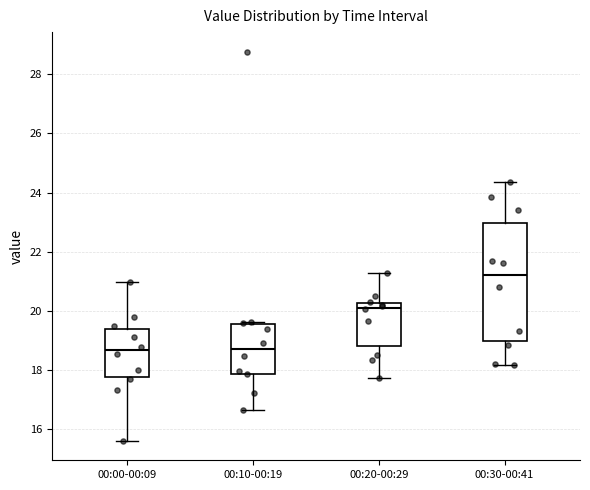

Reading left to right, read every box against the y-axis: the position of its median line, the range the box covers, and the ends of its whiskers. The values are not printed on the chart, so give them approximately, as read against the axis.

00:00-00:09: median 18.6, box 17.8 to 19.4, whiskers 15.6 to 21.0
00:10-00:19: median 18.8, box 17.8 to 19.6, whiskers 16.6 to 19.6 (just above the box's upper edge)
00:20-00:29: median 20.2 (just below the box's upper edge), box 18.8 to 20.2, whiskers 17.8 to 21.2
00:30-00:41: median 21.2, box 19.0 to 23.0, whiskers 18.2 to 24.4